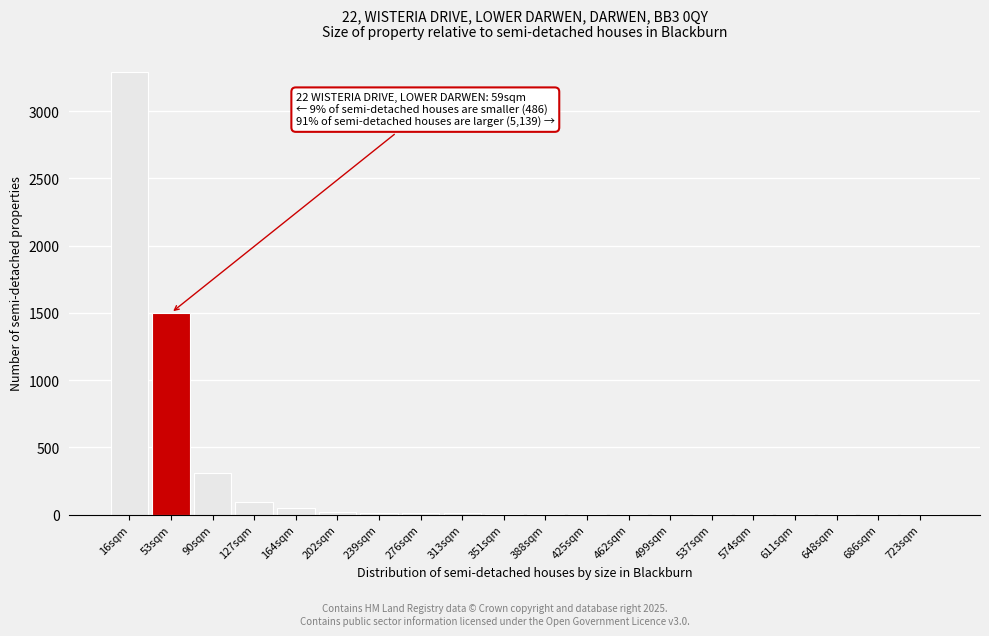

The chart shows a value of 310 at 90sqm. True or false?

True